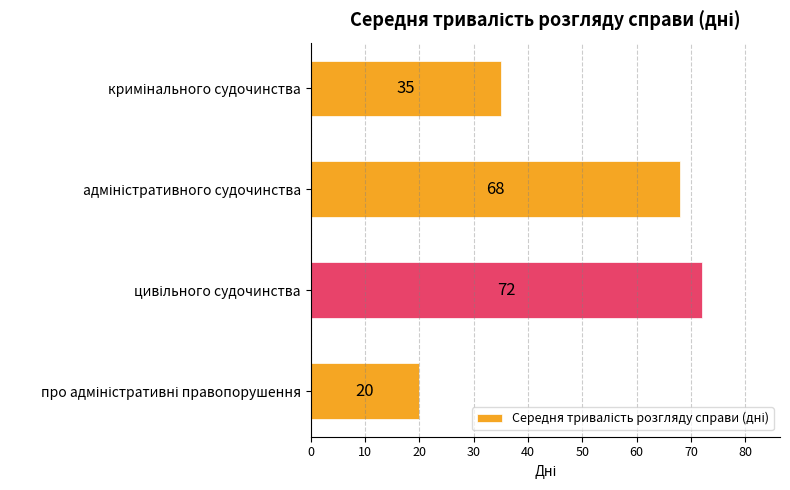

What is the maximum value shown in the chart?

72